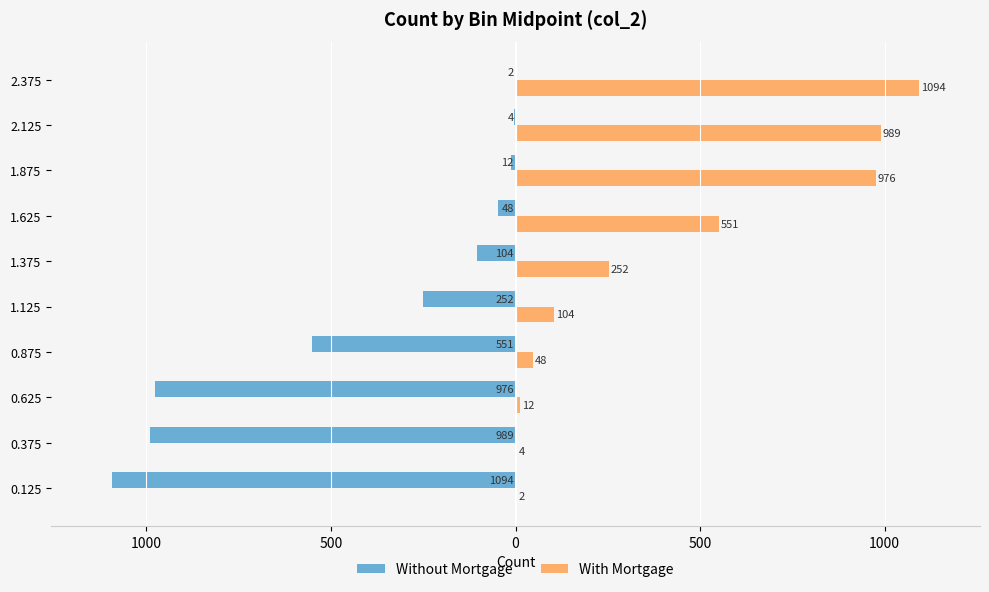

What are all the series names shown in the legend?

Without Mortgage, With Mortgage